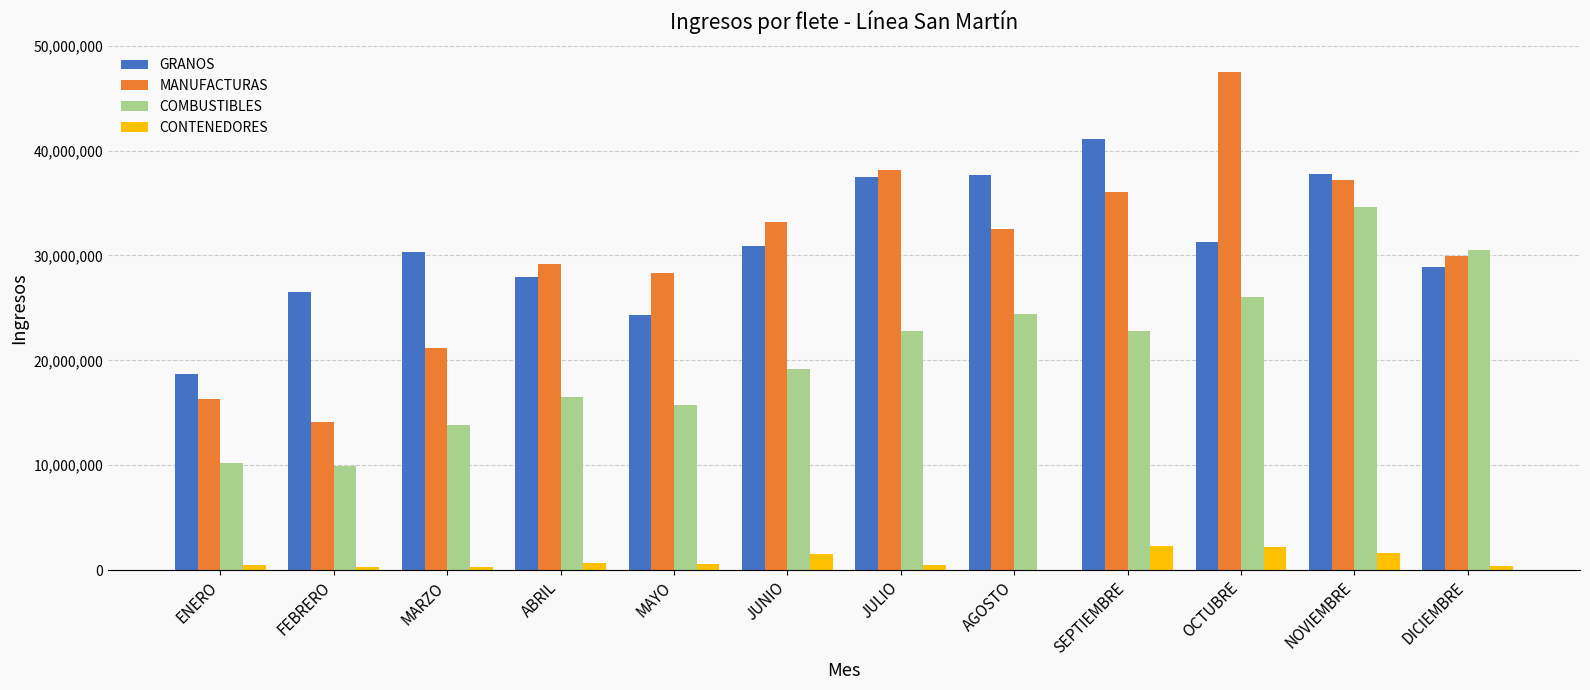

What is the total value across all series at MAYO?

68876409